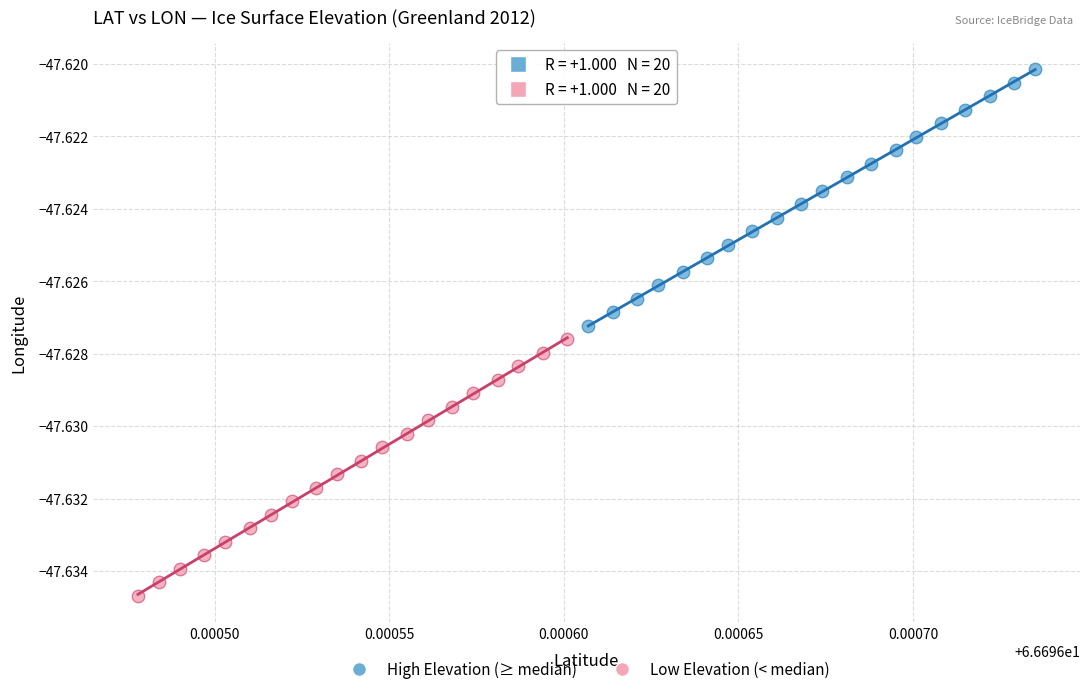

Which series has the widest spread of Y values?

High Elevation (≥ median)